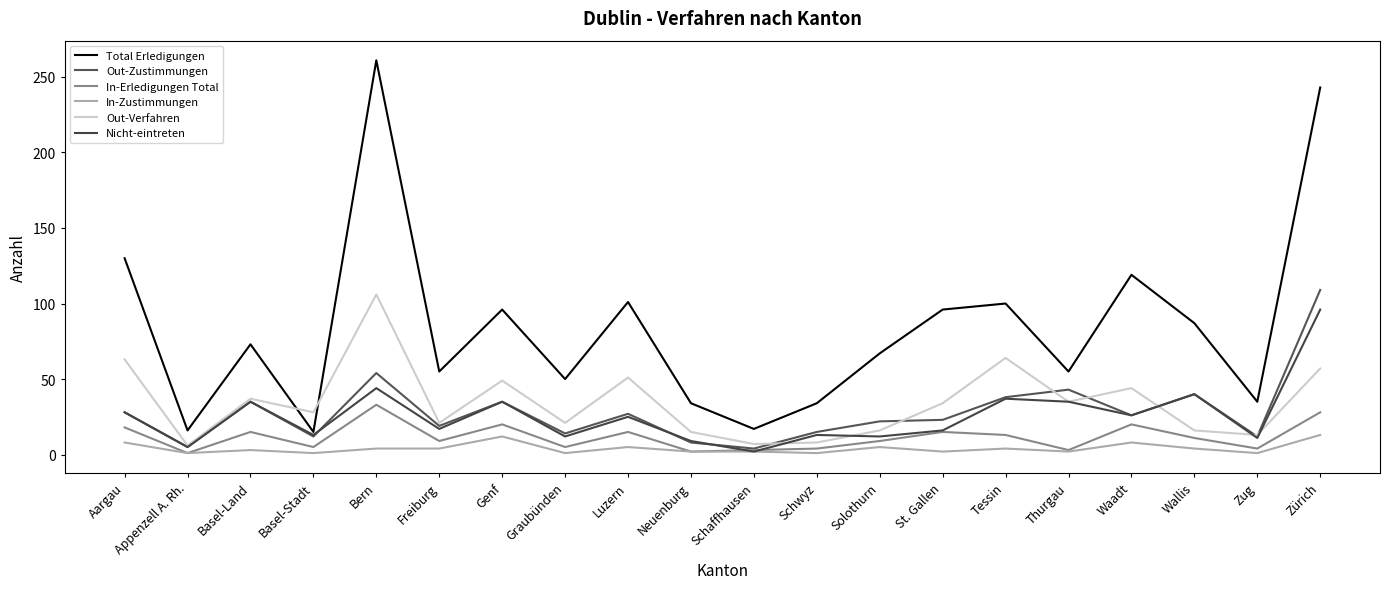

Does the chart display data point markers on the line(s)?

No